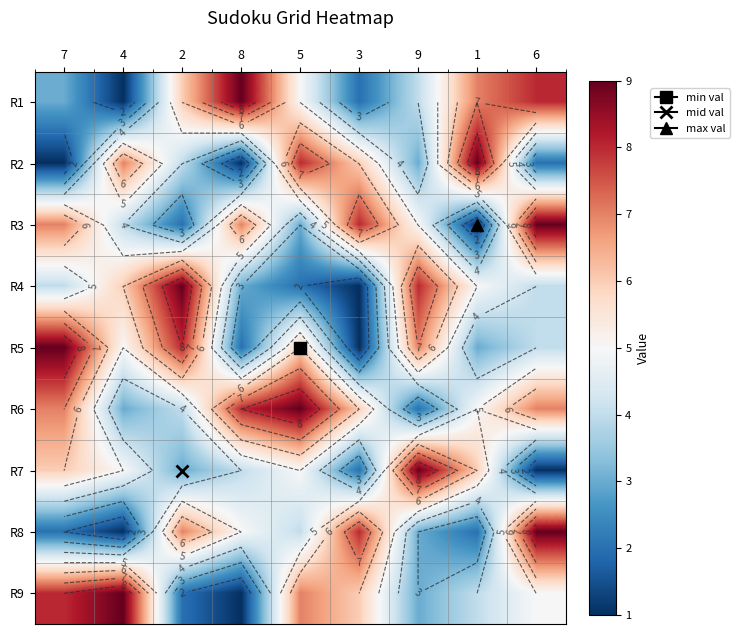

How many data points in R5 are above 5?

4